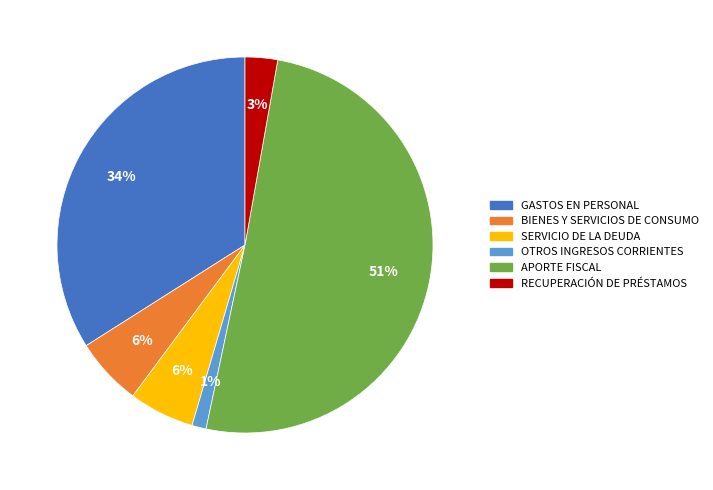

To the nearest percent, what is the average slice percentage?

17%